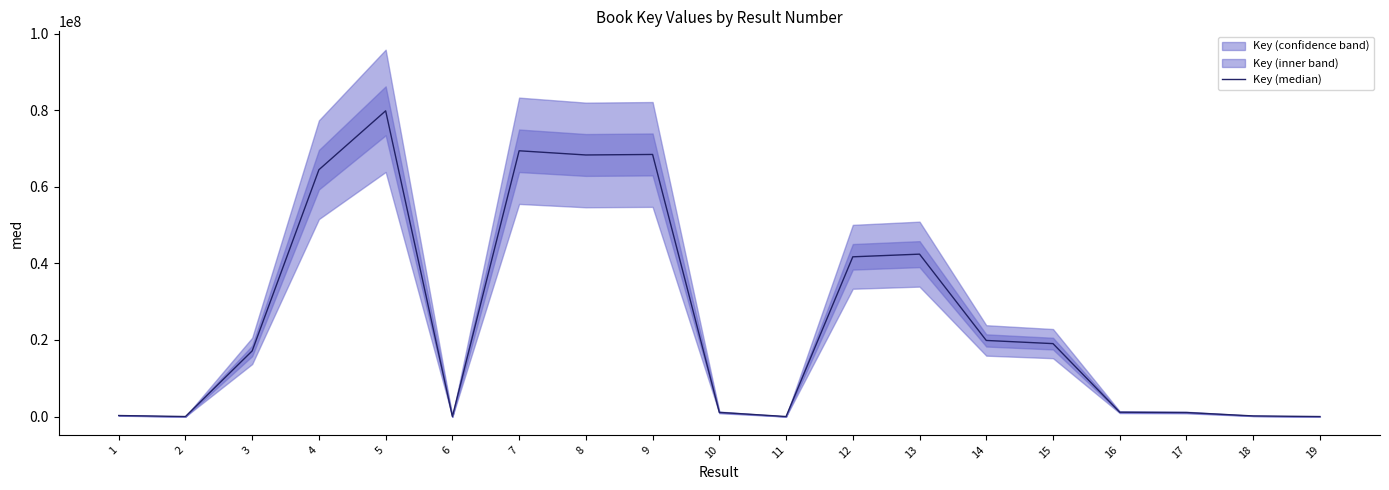

What is the value of the 17th point from the left?

1052791